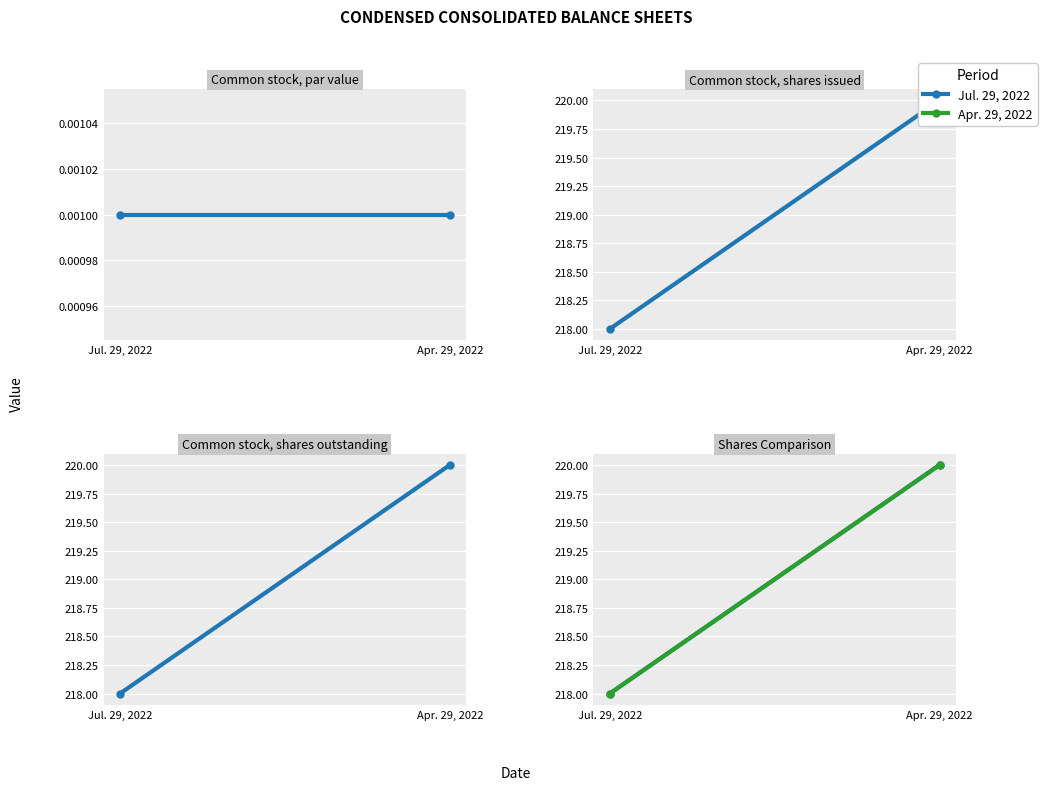

What is the sum of all Apr. 29, 2022 values?

438